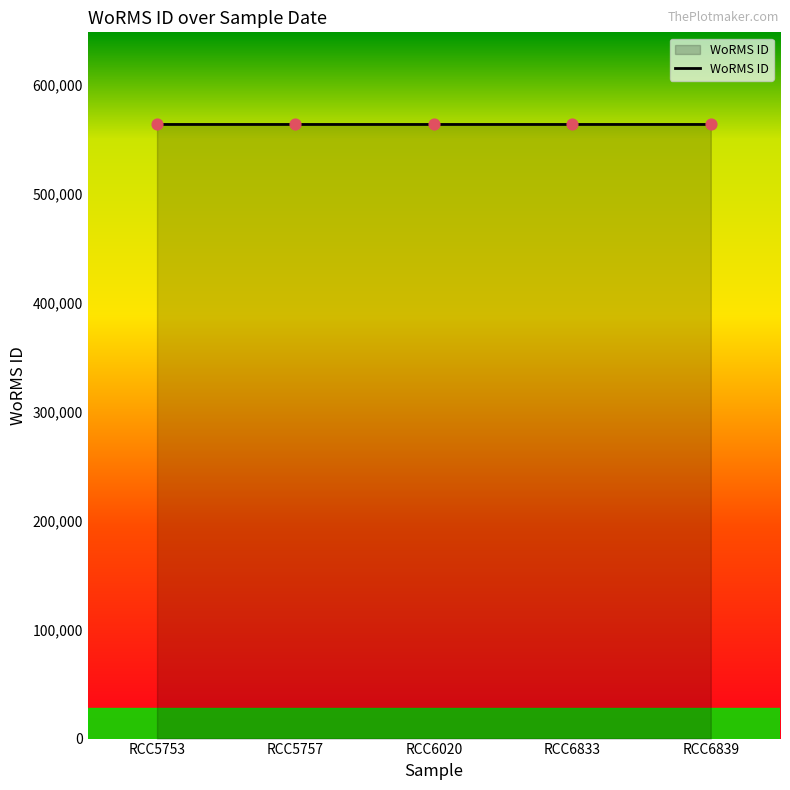

Approximately how many times larger is the value at RCC5757 compared to RCC5753?

1.0